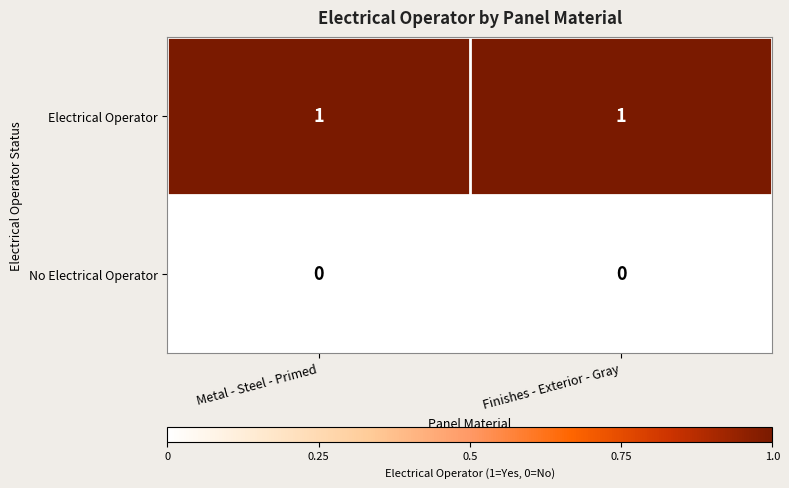

Rank the series by their average value, from highest to lowest.

Electrical Operator, No Electrical Operator